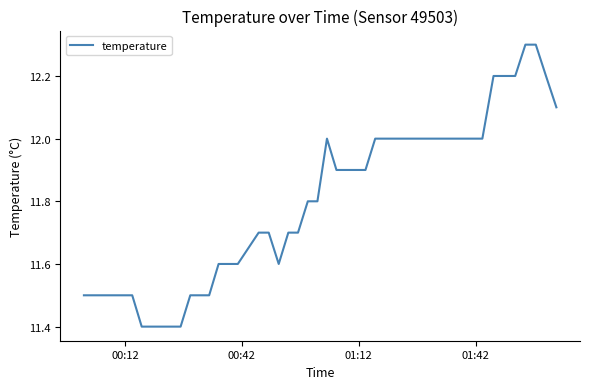

What is the greatest value displayed?

12.3